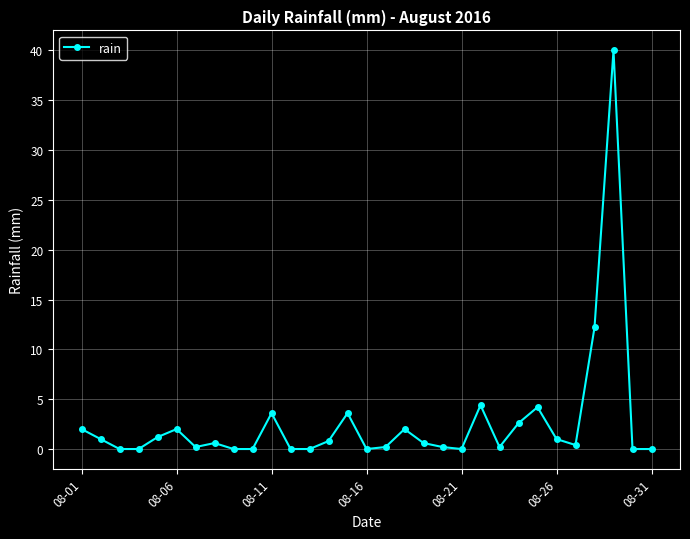

Count the number of categories in the chart.

31